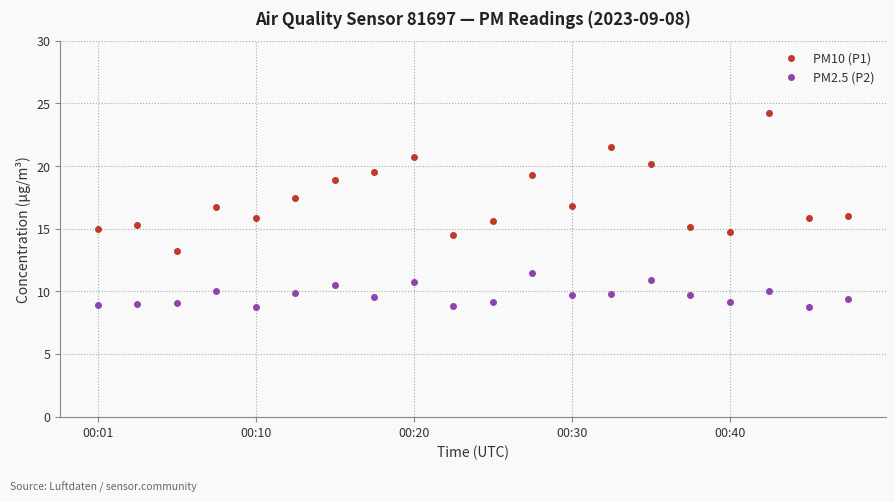

True or false: PM2.5 (P2) and PM10 (P1) cross at least once.

False